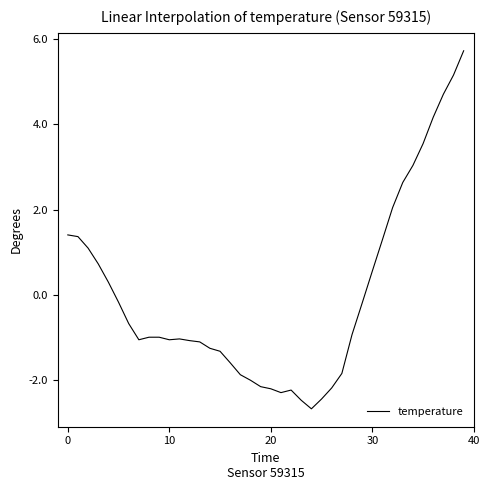

What is the minimum value shown in the chart?

-2.7